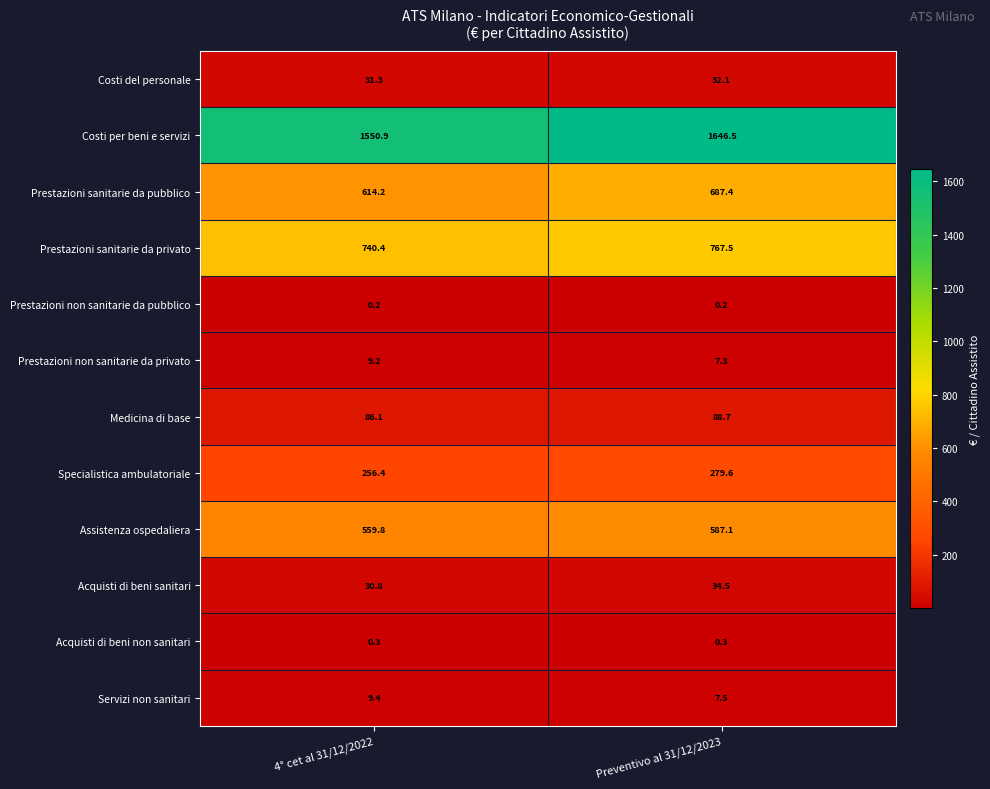

How many values in the Assistenza ospedaliera series are below 587?

1